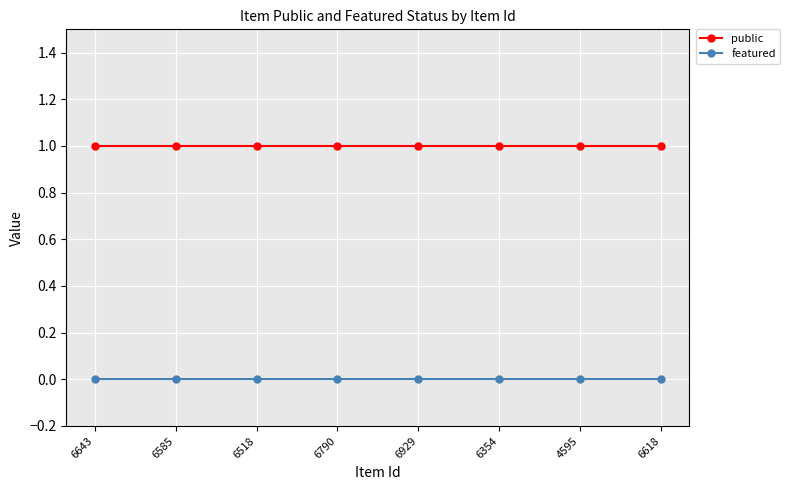

What is the label of the 1st point from the left?

6643